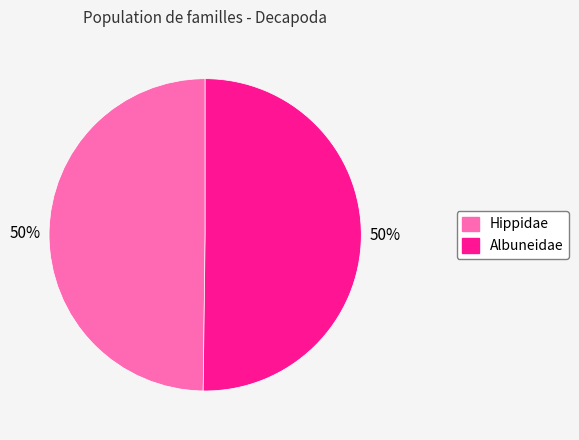

What percentage is the Hippidae slice, to the nearest percent?

50%